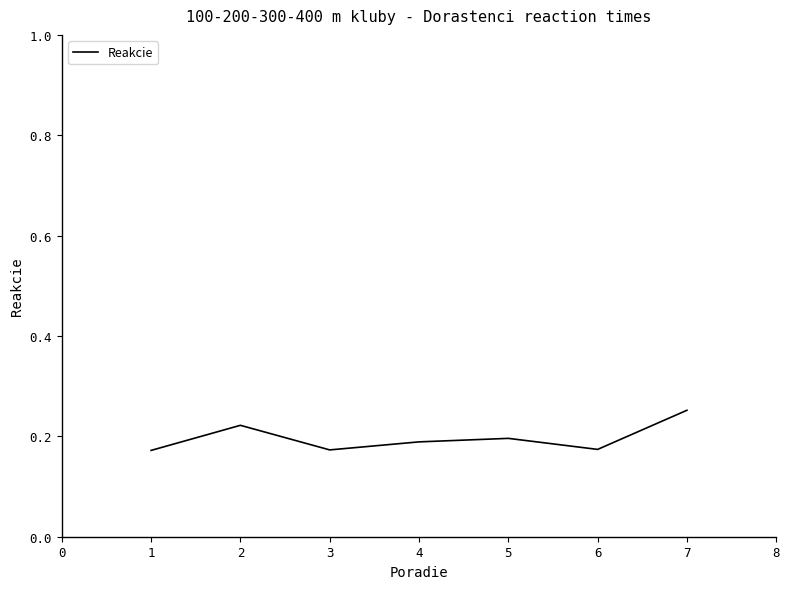

True or false: the data has more than 0 interior local peaks.

True